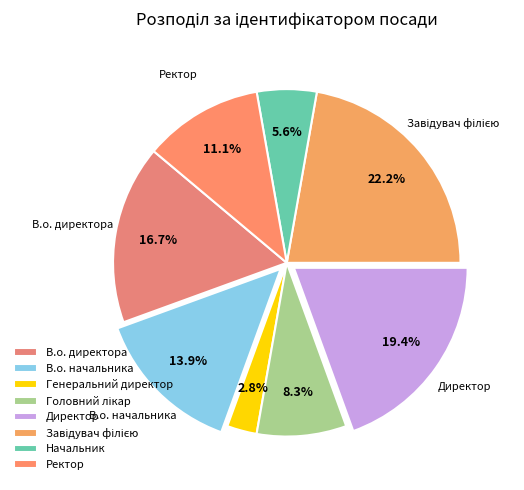

To the nearest percent, what portion does Начальник represent?

6%